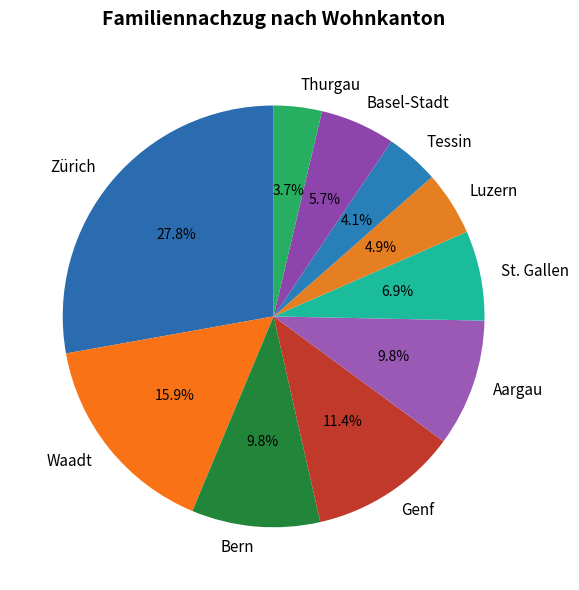

Is Waadt the majority of the pie?

No